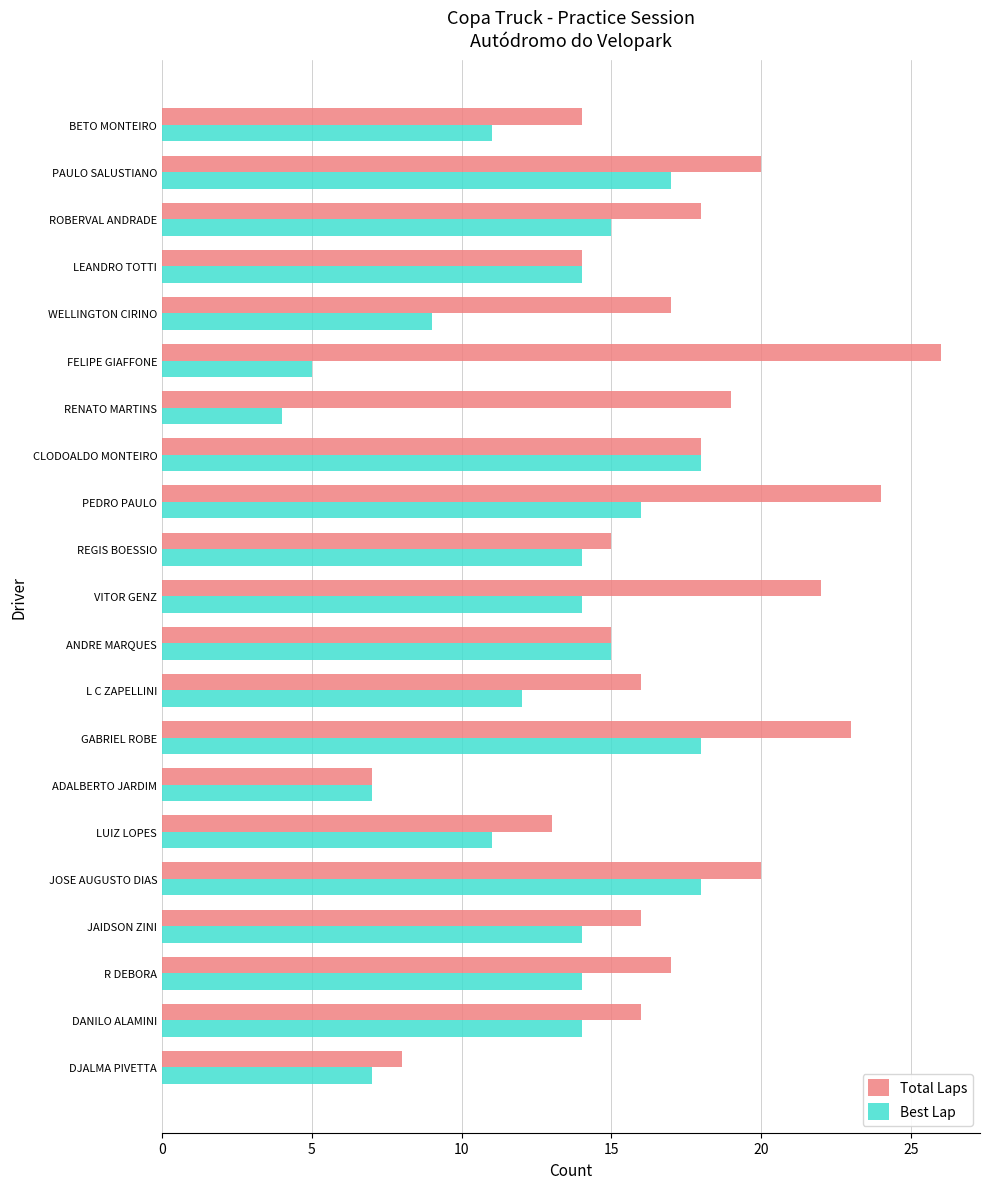

What is the maximum value shown in the chart?

26